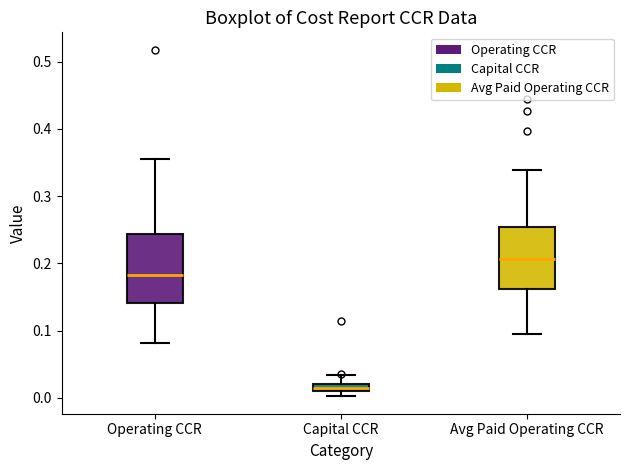

Which box has the lowest median line?

Capital CCR